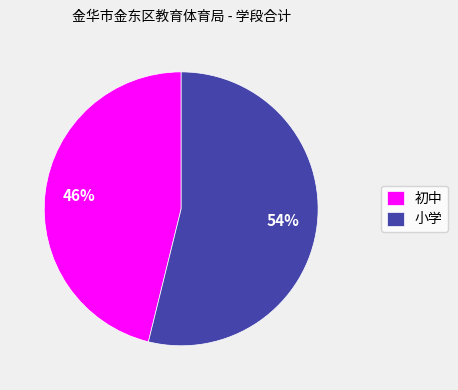

Rank the categories by value from highest to lowest.

小学, 初中